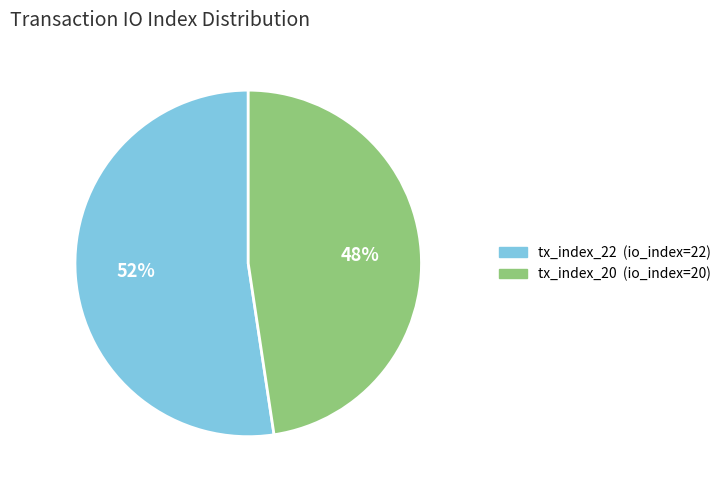

Combined, do tx_index_20 and tx_index_22 account for over 50%?

Yes